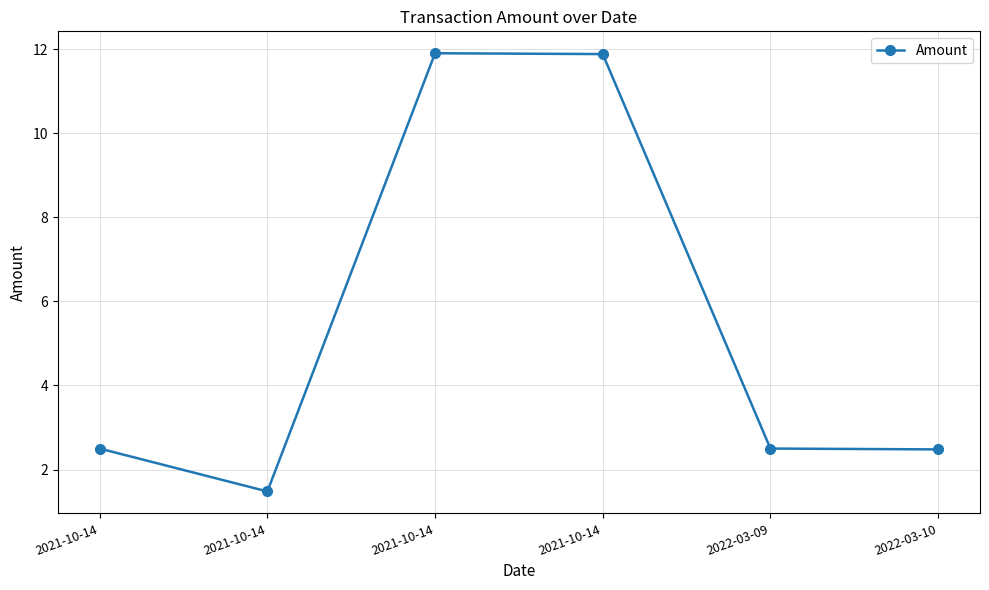

Is this an area chart (filled region under the line)?

No